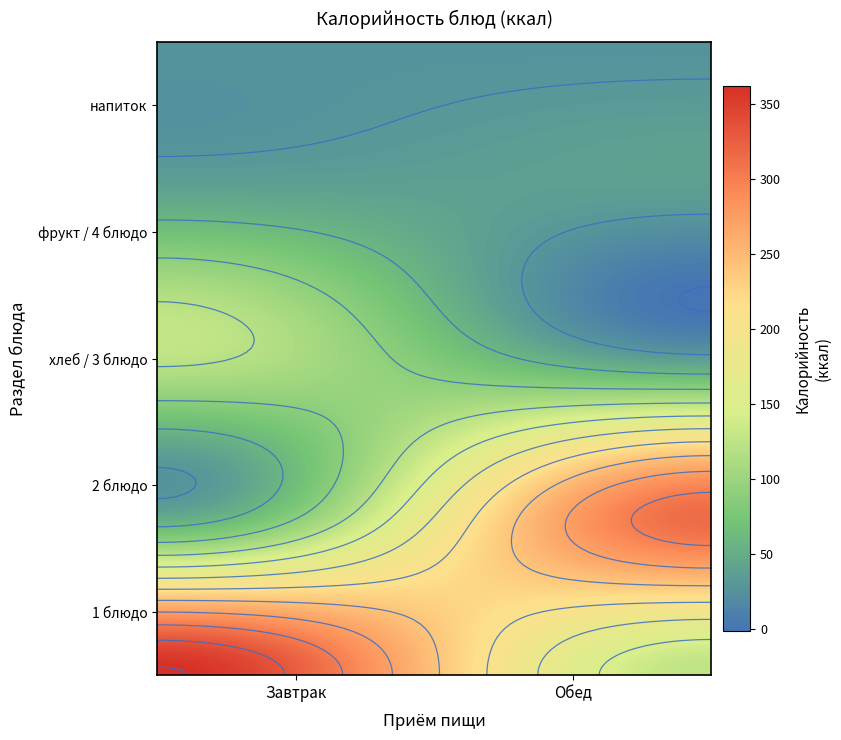

What is the difference between the maximum and minimum values in the Завтрак series?

335.2